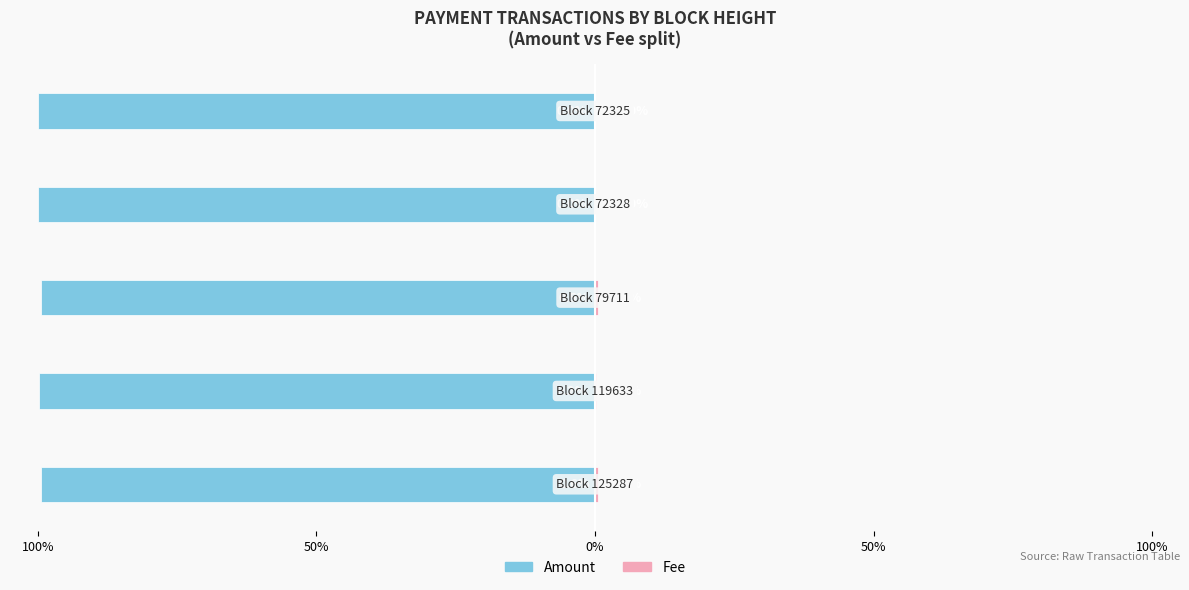

What value does the Amount series have at 100%?

-99.4